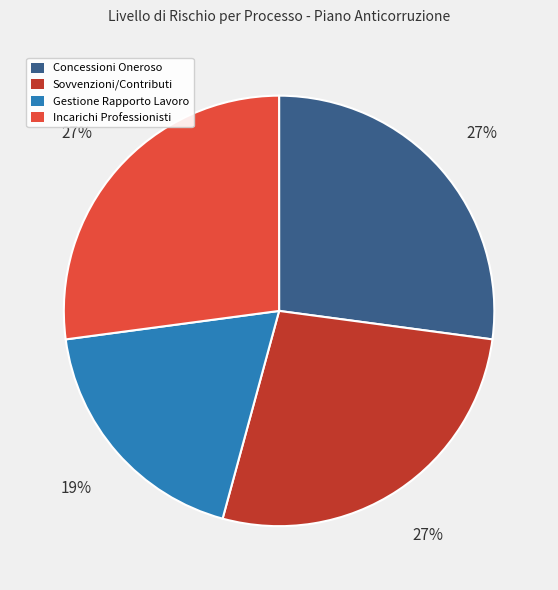

How many slices are in this pie chart?

4